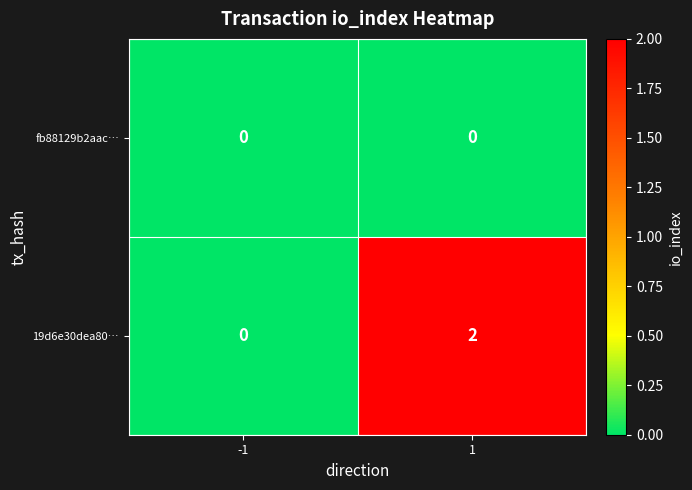

List the series in order of their overall mean, highest first.

19d6e30dea80…, fb88129b2aac…